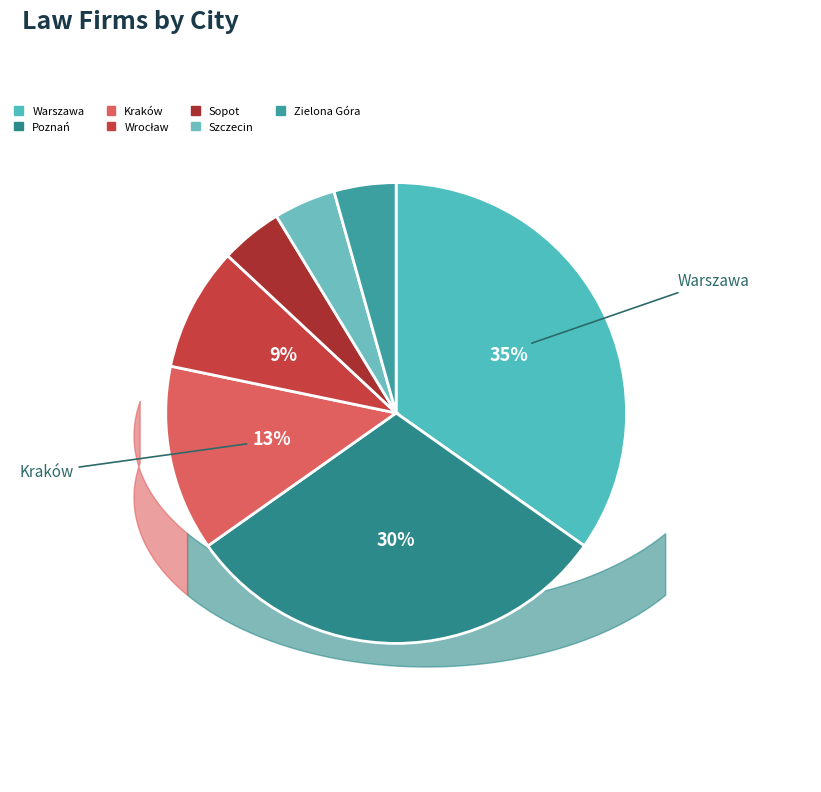

What is the largest slice in the pie chart?

Warszawa